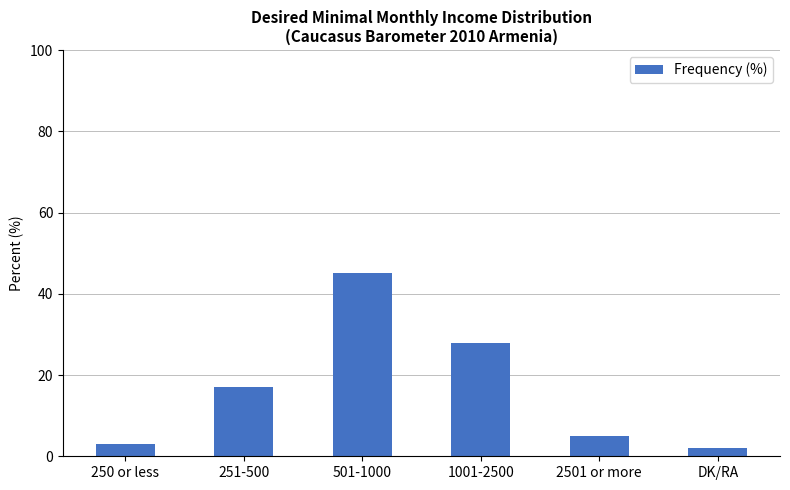

What is the maximum value shown in the chart?

45